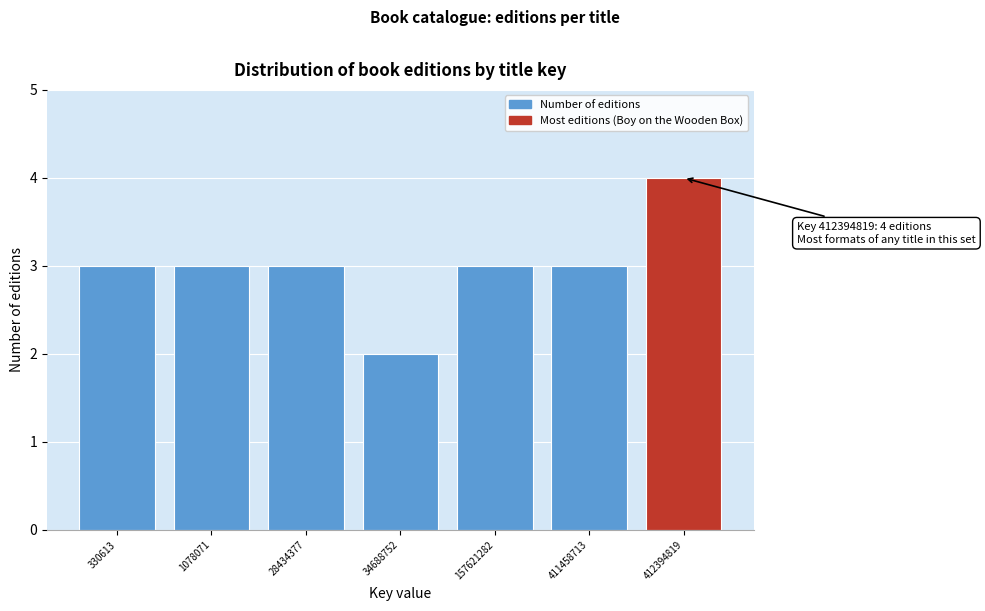

Reading left to right, list all the values displayed in this chart.

330613=3	1078071=3	28434377=3	34688752=2	157621282=3	411458713=3	412394819=4